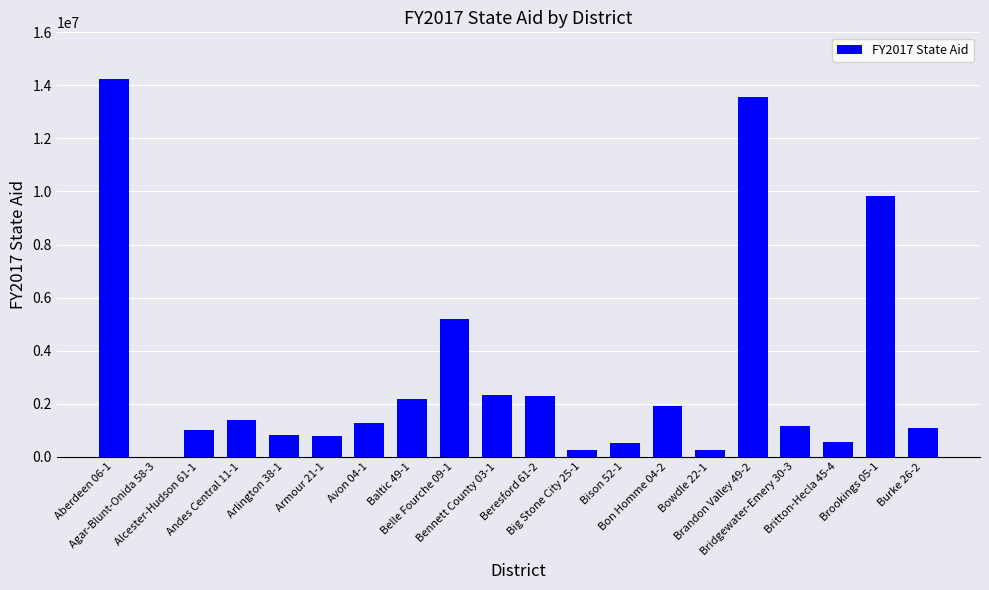

What is the greatest value displayed?

14239856